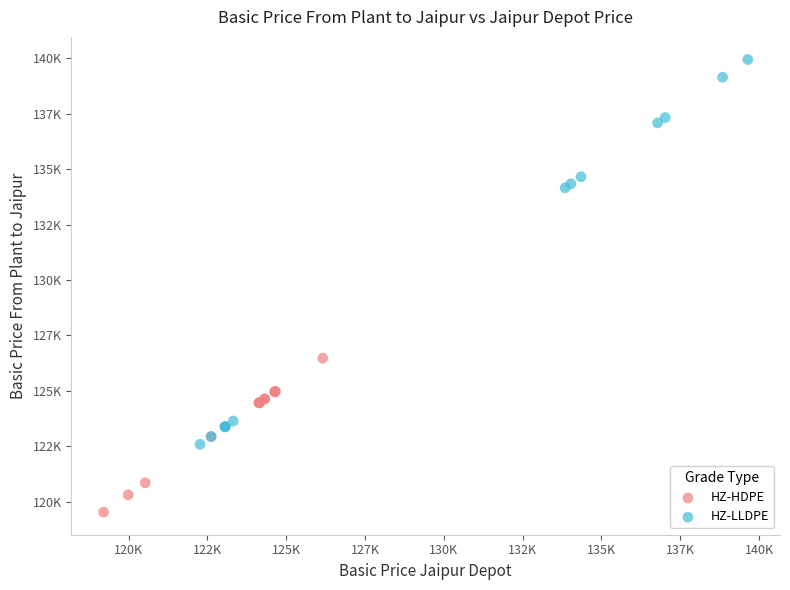

Which series reaches the maximum Y coordinate?

HZ-LLDPE